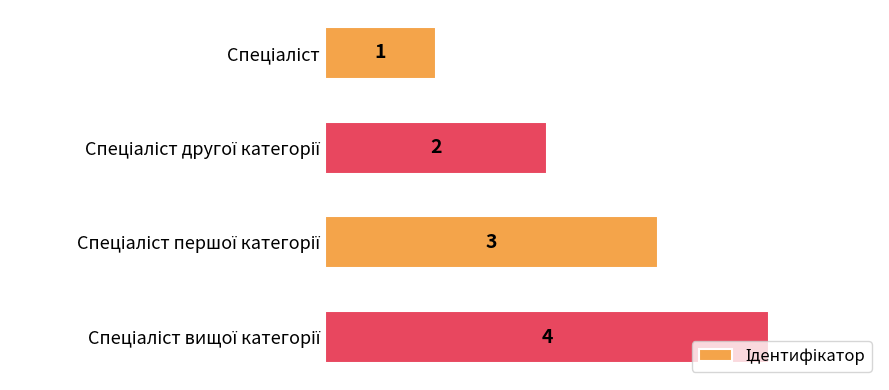

What is the greatest value displayed?

4